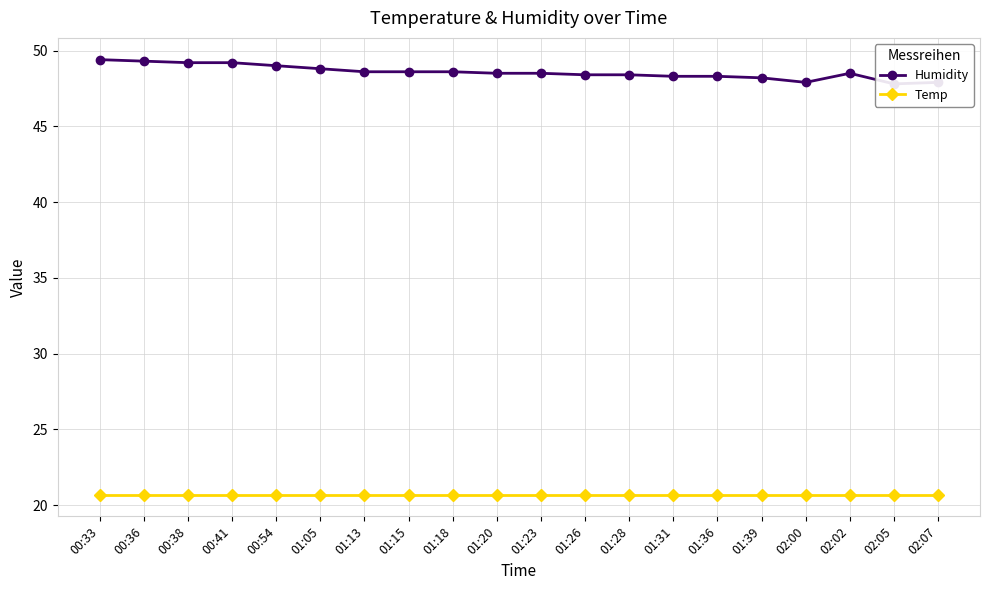

Reading left to right, list all the values displayed in this chart.

Humidity: 49.4	49.3	49.2	49.2	49.0	48.8	48.6	48.6	48.6	48.5	48.5	48.4	48.4	48.3	48.3	48.2	47.9	48.5	47.8	47.9
Temp: 20.7	20.7	20.7	20.7	20.7	20.7	20.7	20.7	20.7	20.7	20.7	20.7	20.7	20.7	20.7	20.7	20.7	20.7	20.7	20.7